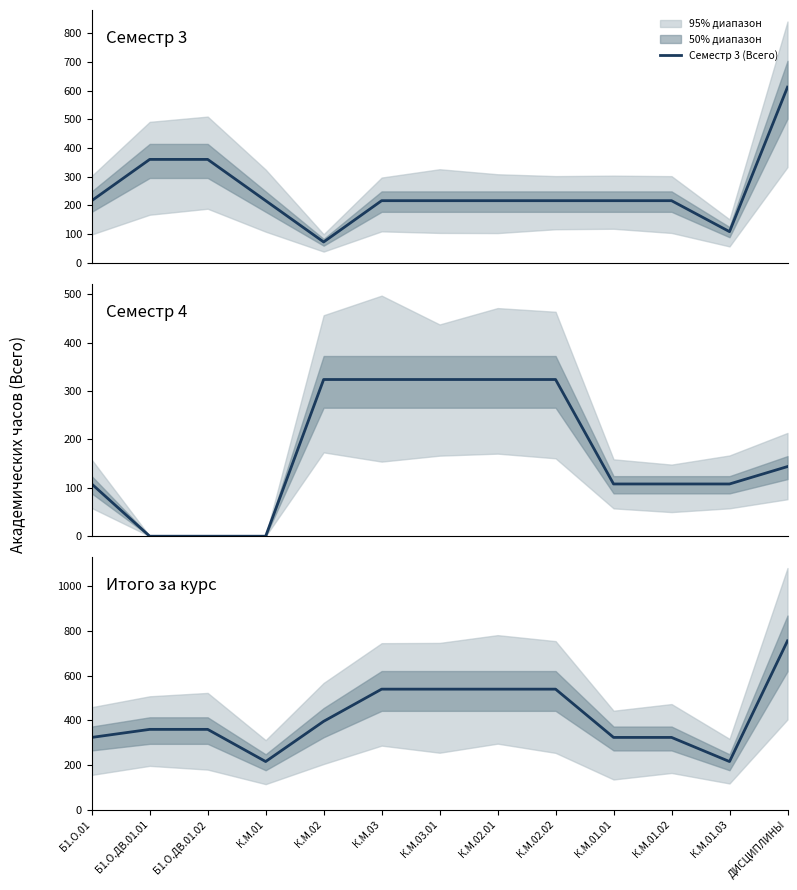

True or false: Семестр 3 (Всего) and Семестр 4 (Всего) cross at least once.

True